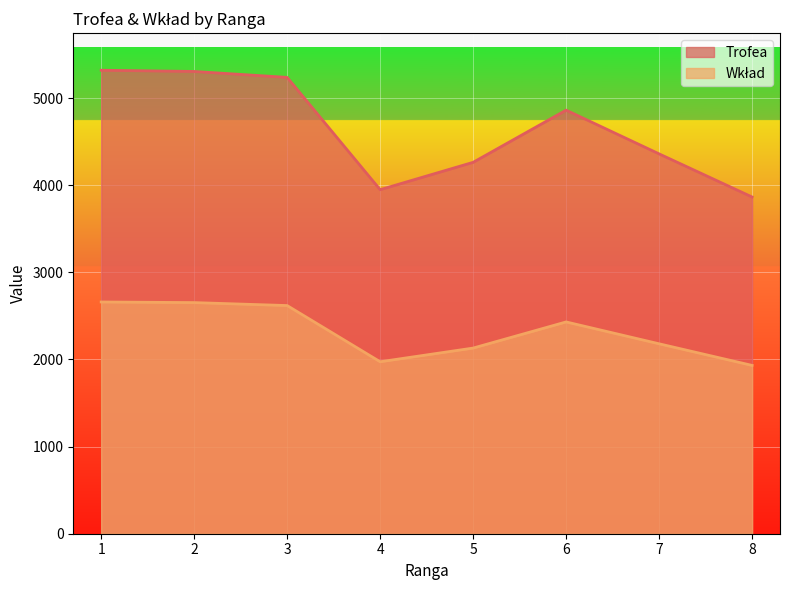

What are all the series names shown in the legend?

Trofea, Wkład